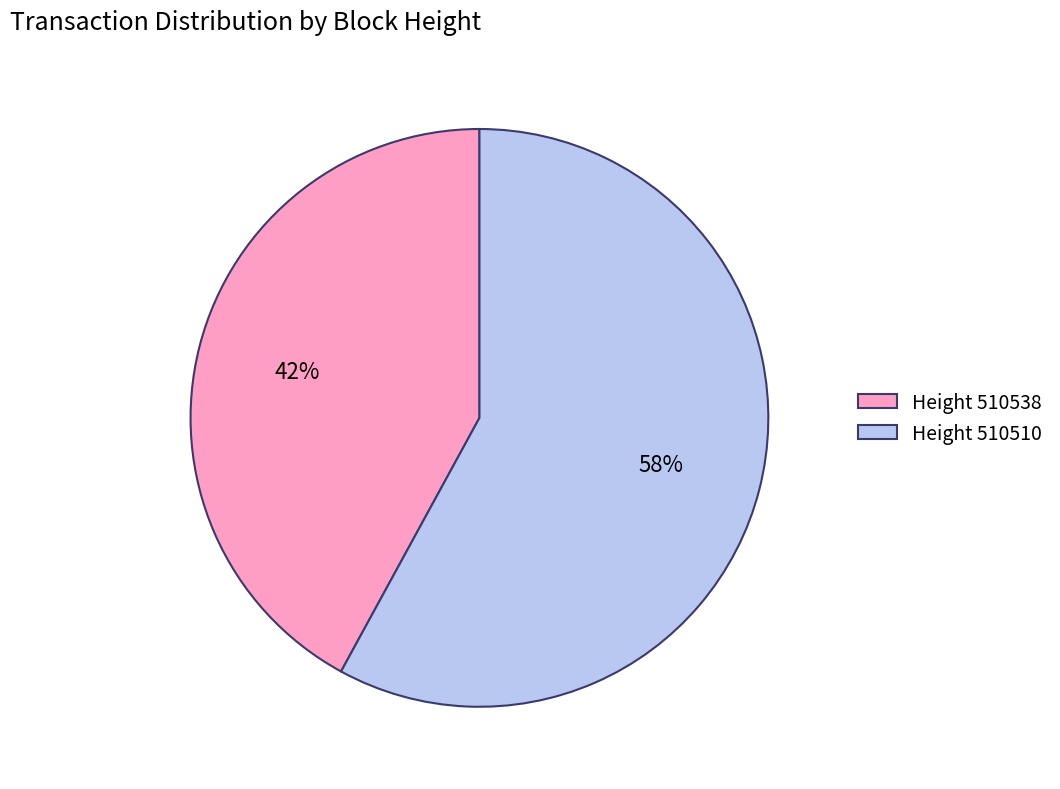

True or false: Height 510538 accounts for 42% of the total.

True